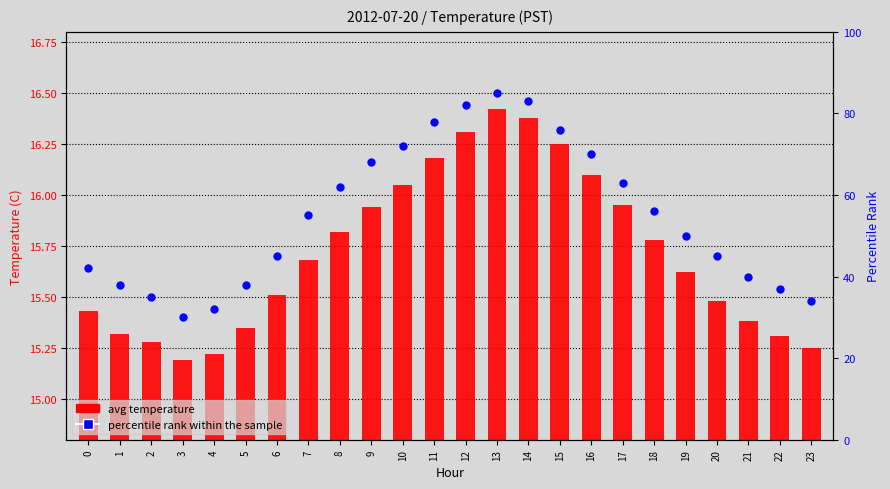

Which series reaches the minimum Y coordinate?

avg temperature